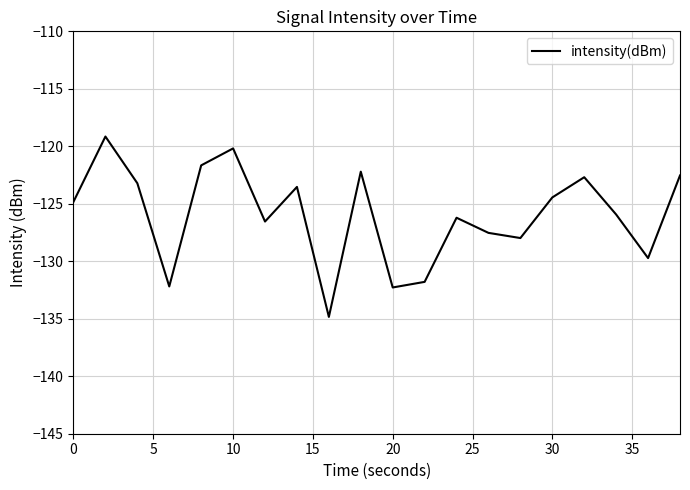

What is the smallest value displayed?

-134.8